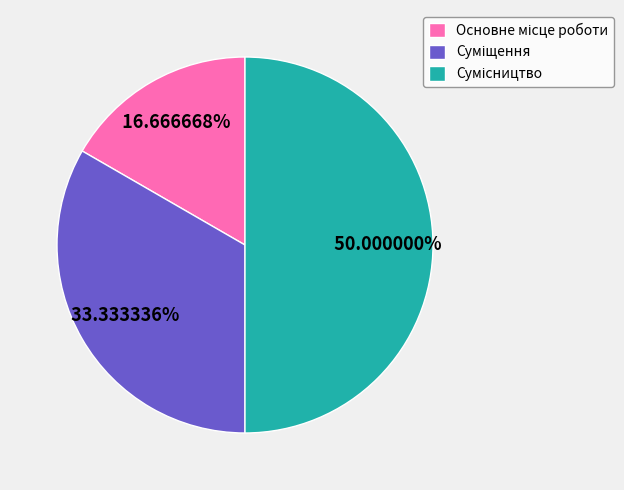

To the nearest percent, what is the difference between the Сумісництво and Суміщення slice percentages?

17%